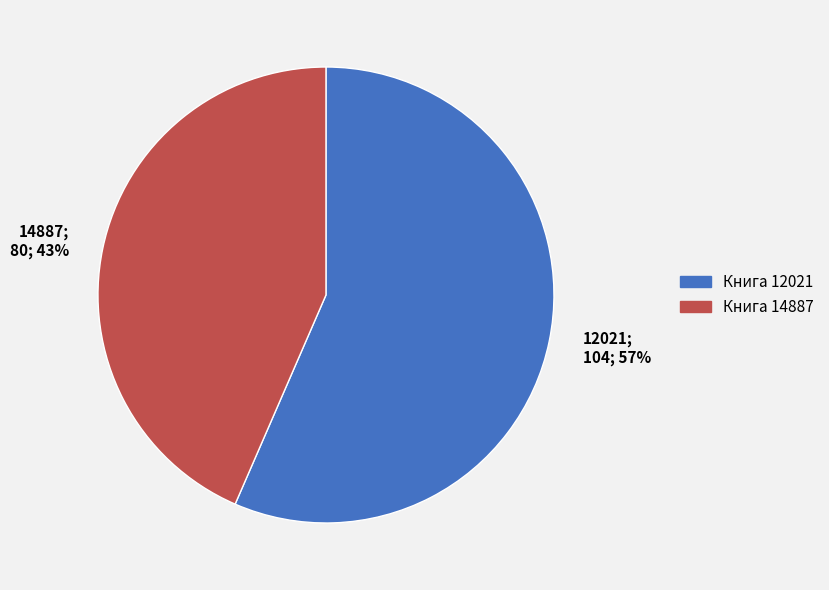

What percentage is the 12021 slice, to the nearest percent?

57%